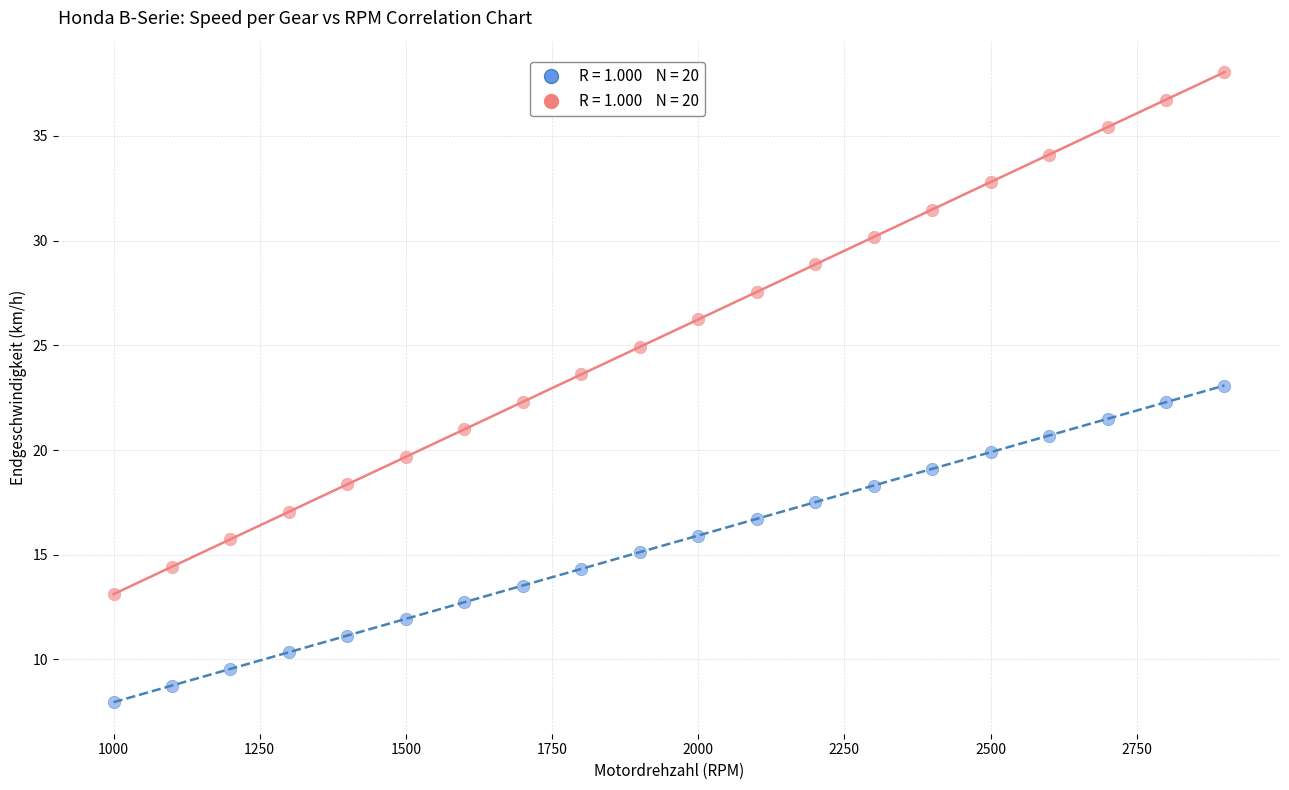

Across all data points, what is the range of X values (max minus min)?

1900.0